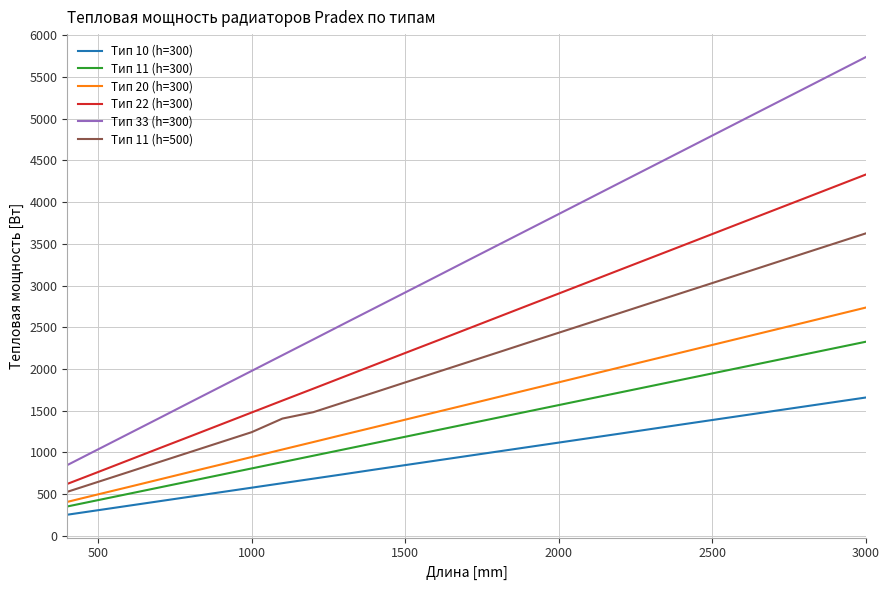

Rank the series by their maximum value, from highest to lowest.

Тип 33 (h=300), Тип 22 (h=300), Тип 11 (h=500), Тип 20 (h=300), Тип 11 (h=300), Тип 10 (h=300)